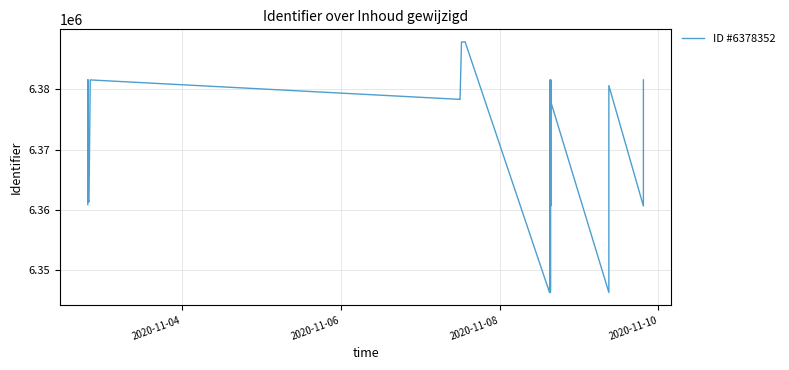

How many lines are shown in the chart?

1